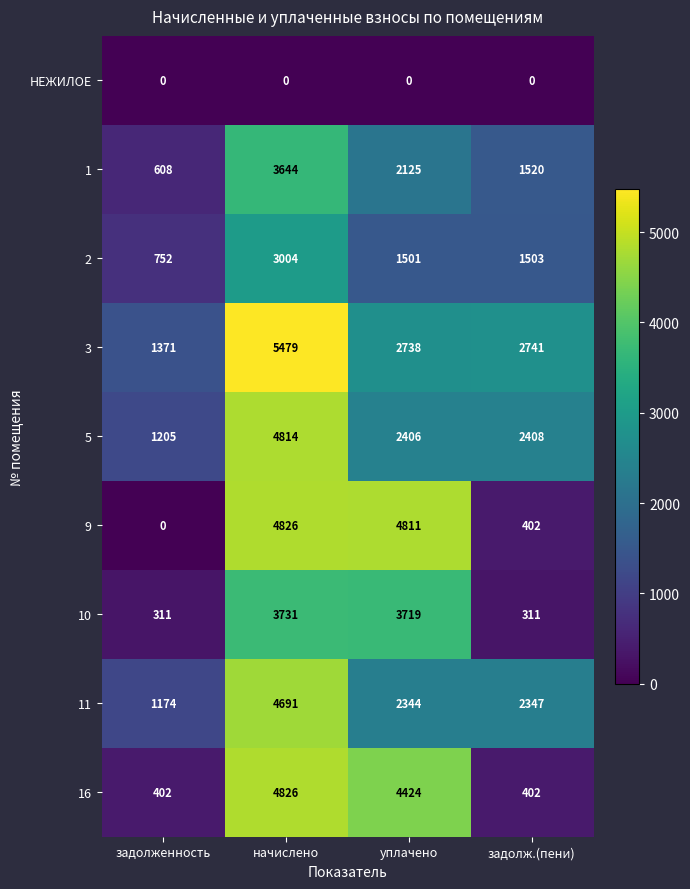

List the labels in order of 3 value, smallest first.

задолженность, уплачено, задолж.(пени), начислено